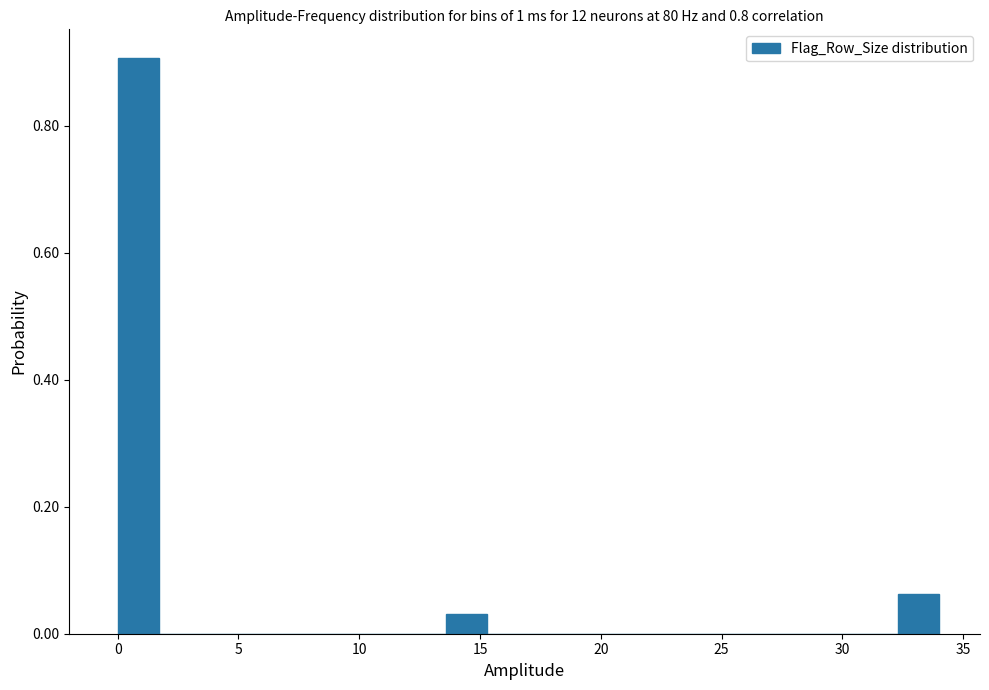

Read against the x-axis, roughly where is the centre of the tallest bar?

1.0